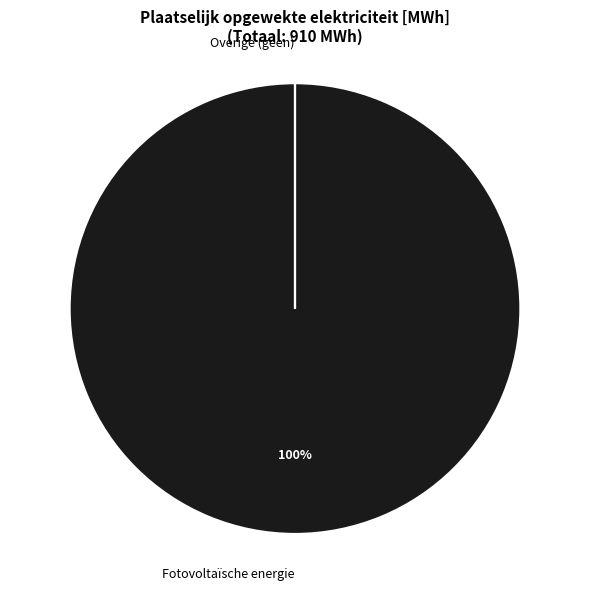

To the nearest percent, what is the difference between the largest and smallest slice percentages?

100%